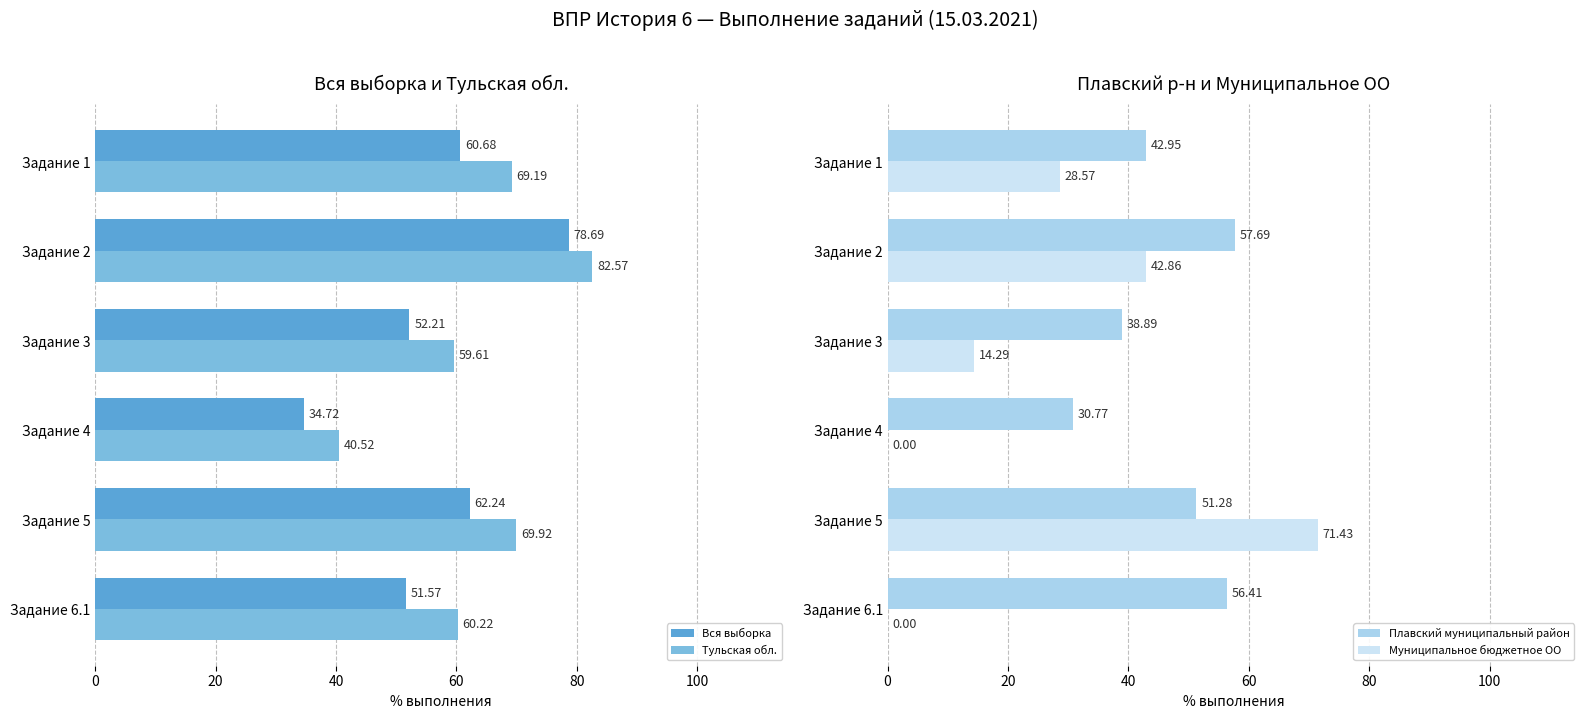

Which series has the largest range (max minus min)?

Муниципальное бюджетное ОО